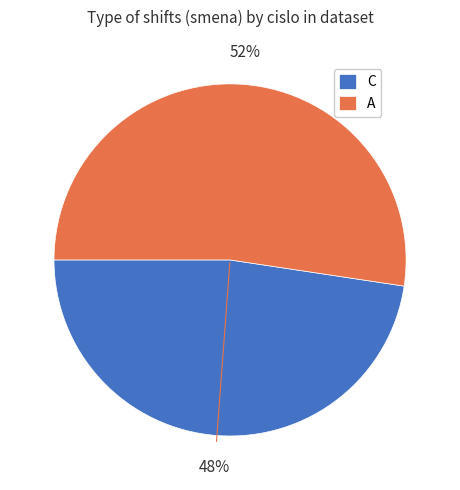

Which slice is the smallest?

C